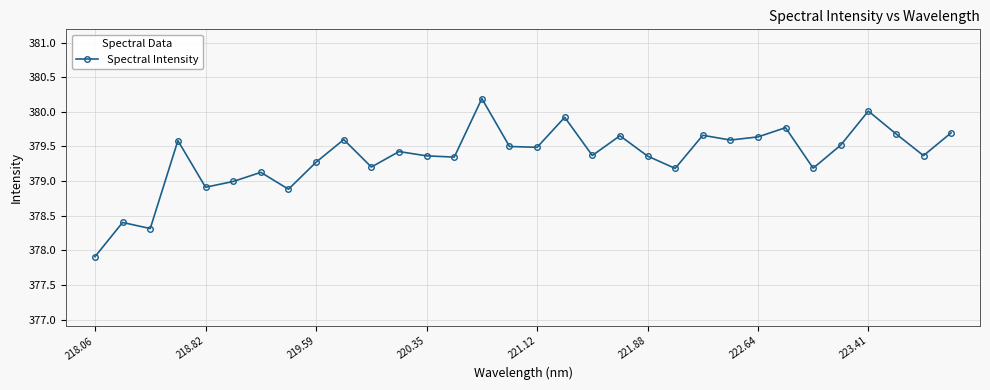

What is the greatest value displayed?

380.2